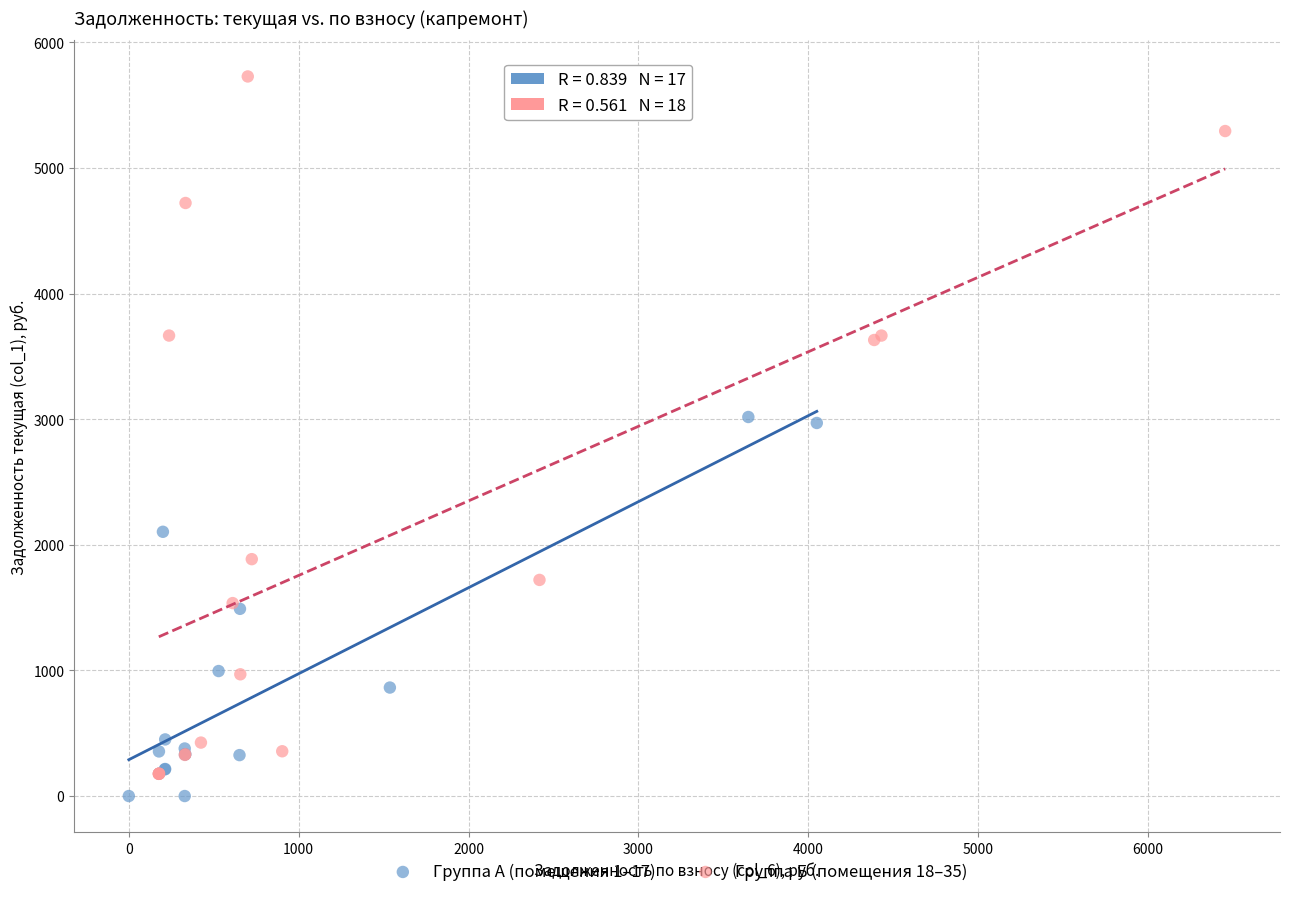

Which series contains the highest Y value?

Группа Б (помещения 18–35)